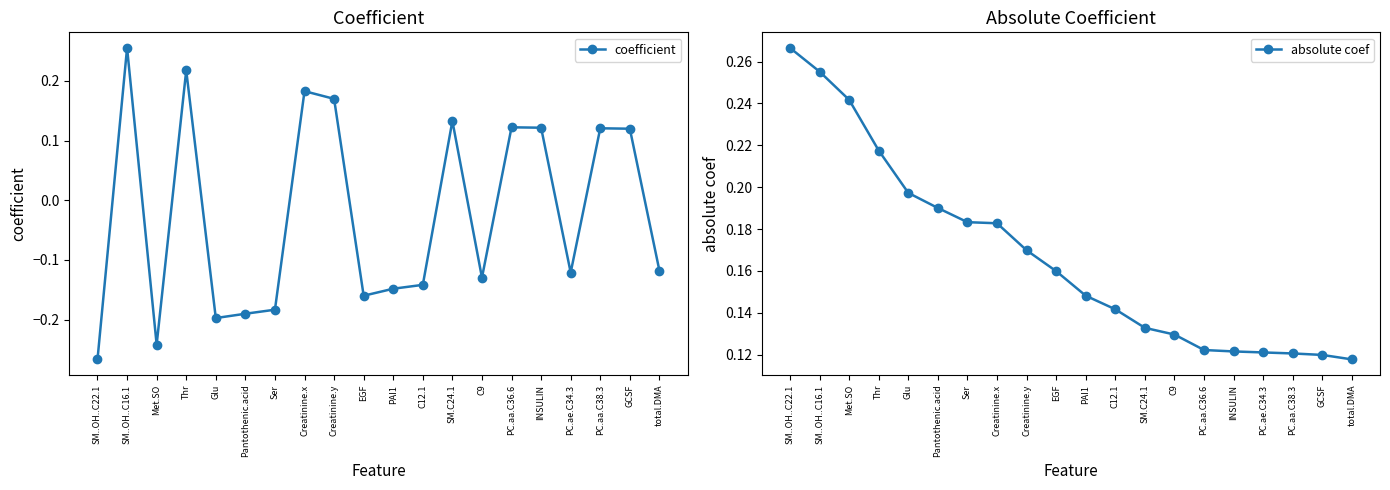

Count the absolute coef values in the range 0 to 1.

20